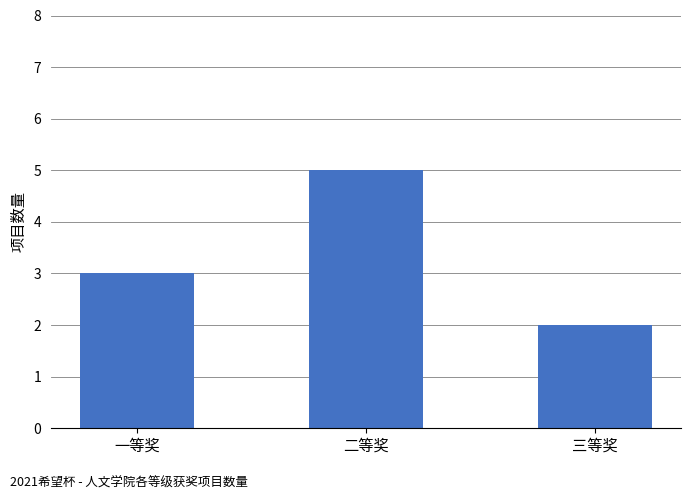

How many data points are less than 3?

1